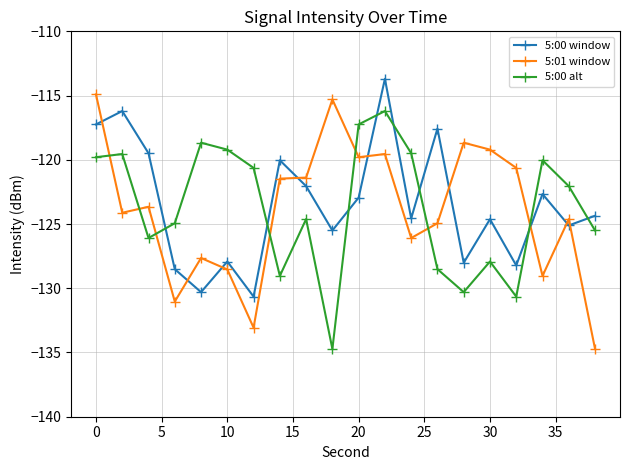

What is the value of the 5:01 window point at the 6th from the left?

-128.5